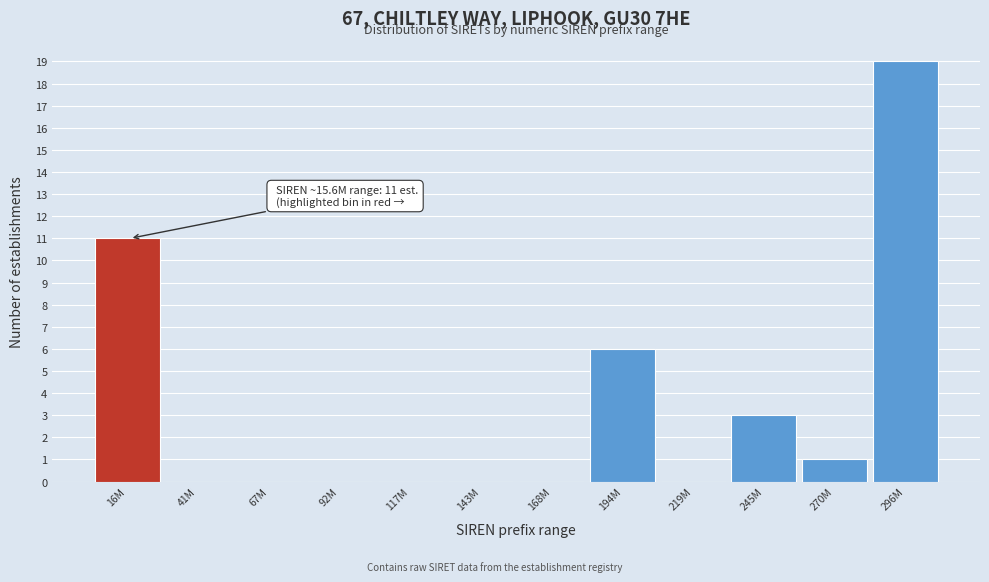

Reading left to right, extract all data points from this chart.

16M=11	41M=0	67M=0	92M=0	117M=0	143M=0	168M=0	194M=6	219M=0	245M=3	270M=1	296M=19